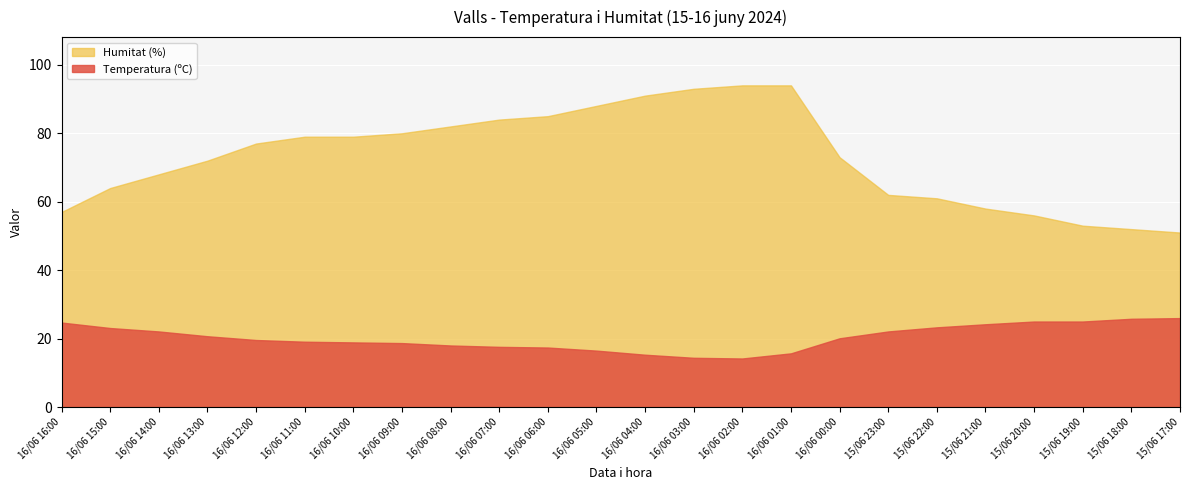

At which category does Temperatura (ºC) reach its first local valley?

16/06 02:00